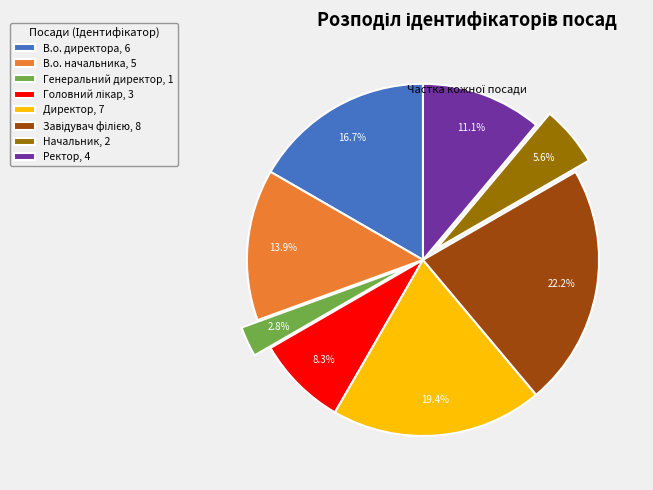

Is the sum of Генеральний директор, 1 and В.о. директора, 6 greater than half?

No